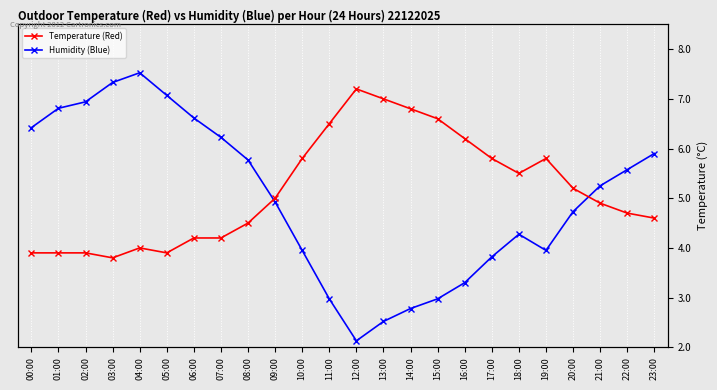

True or false: Temperature has more than 1 interior local peaks.

True